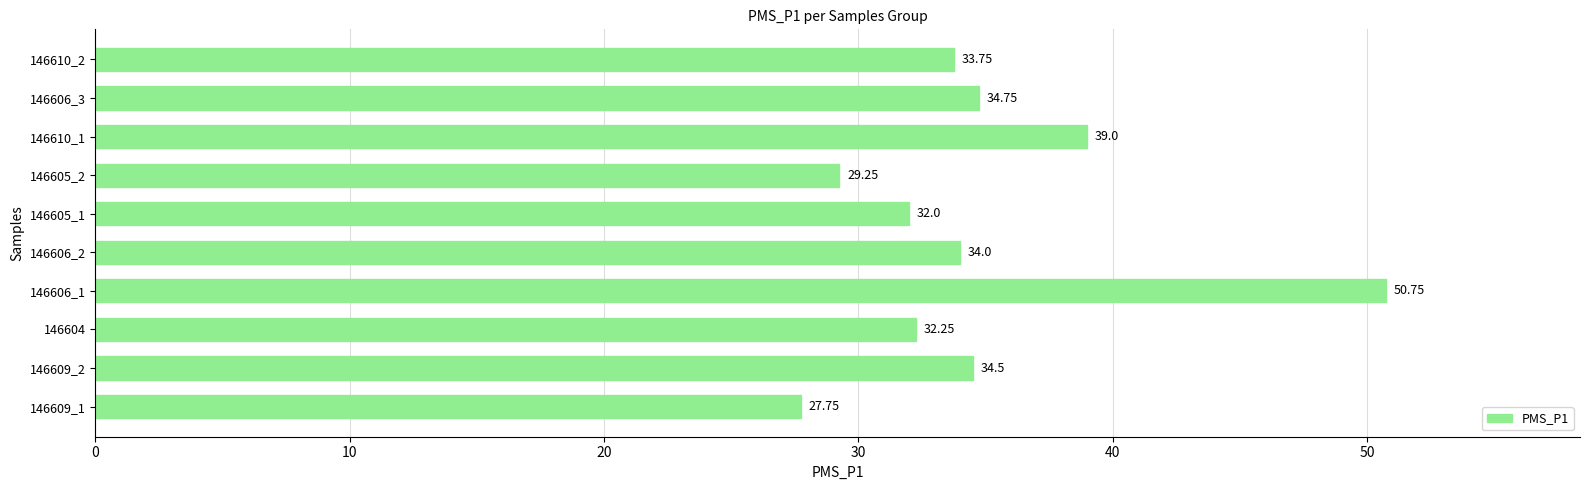

List the labels in order of value, smallest first.

146609_1, 146605_2, 146605_1, 146604, 146610_2, 146606_2, 146609_2, 146606_3, 146610_1, 146606_1